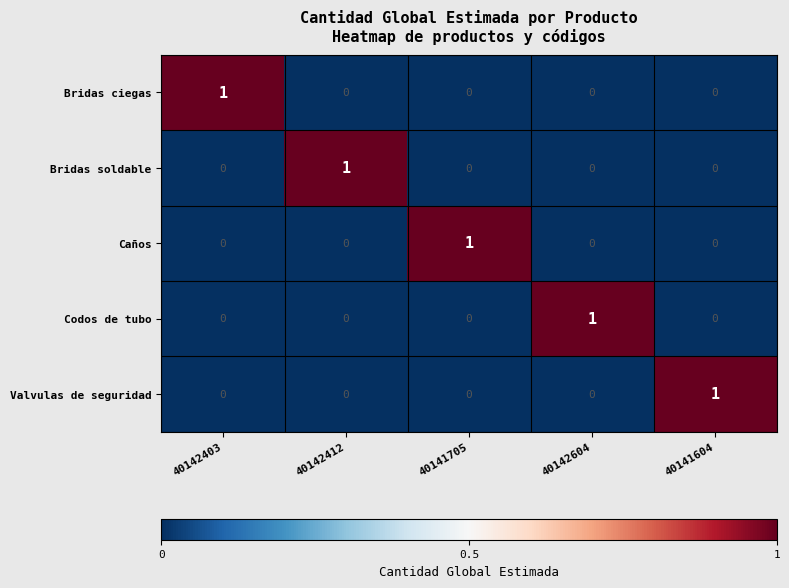

At how many categories does at least one series exceed 0?

5